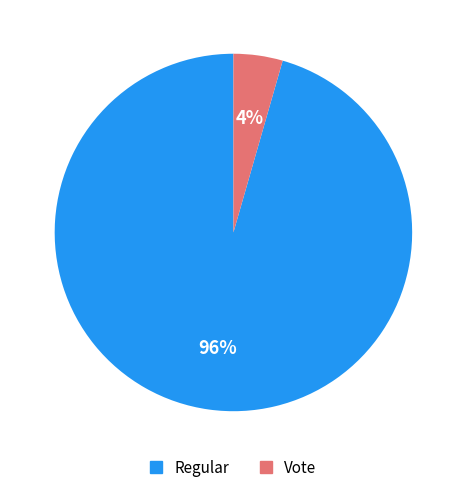

To the nearest percent, what is the combined percentage of Vote and Regular?

100%